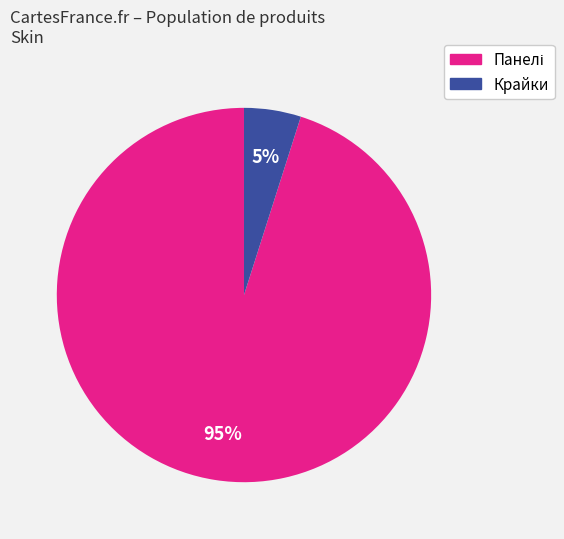

The Крайки slice represents 5% of the pie. True or false?

True